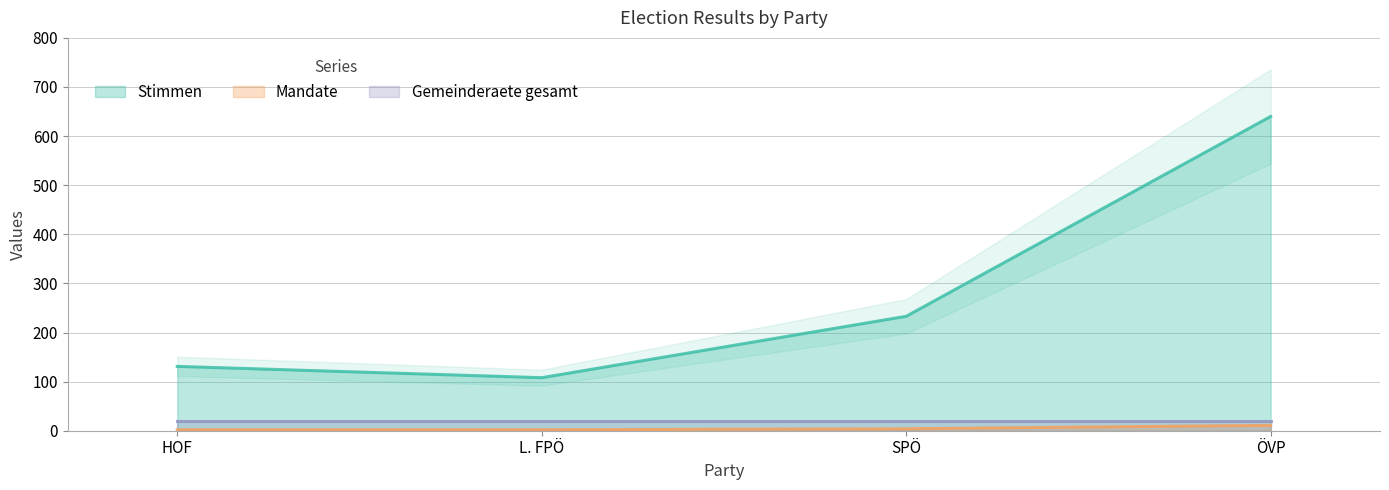

True or false: Stimmen and Mandate cross at least once.

False